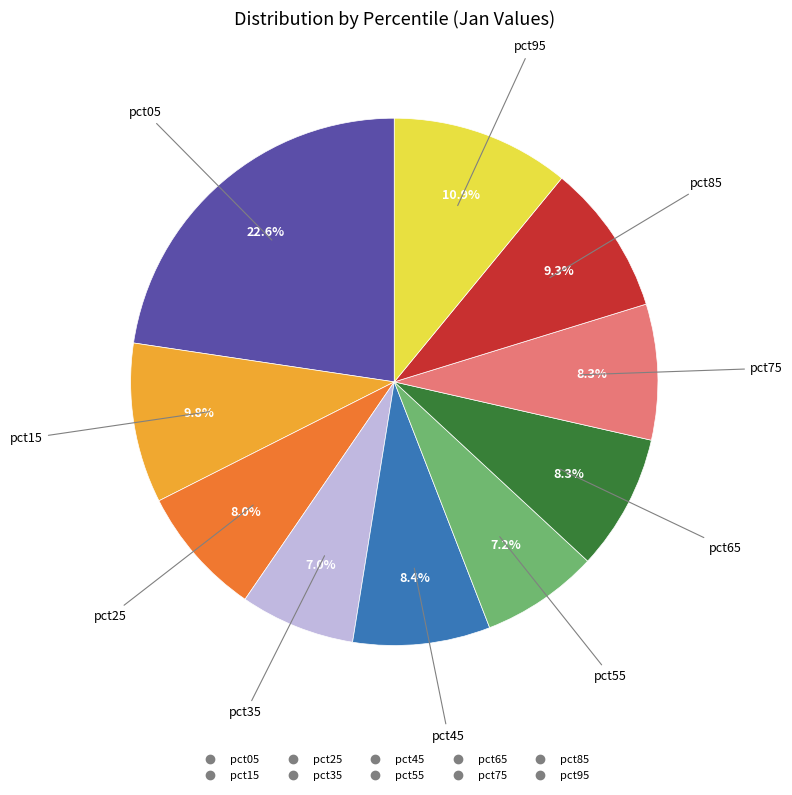

True or false: pct25 accounts for 16% of the total.

False